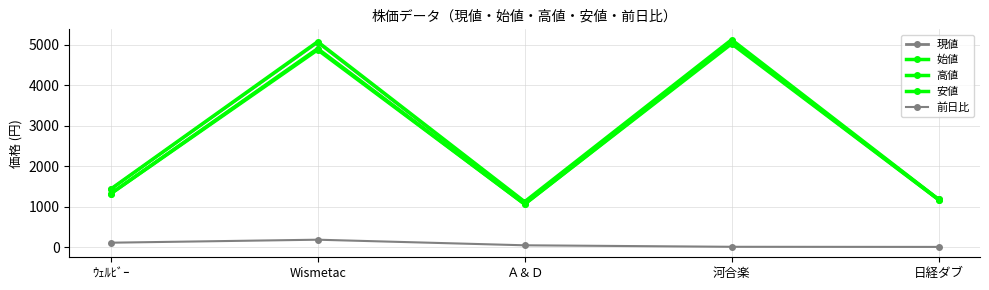

How many data points does each series have?

5